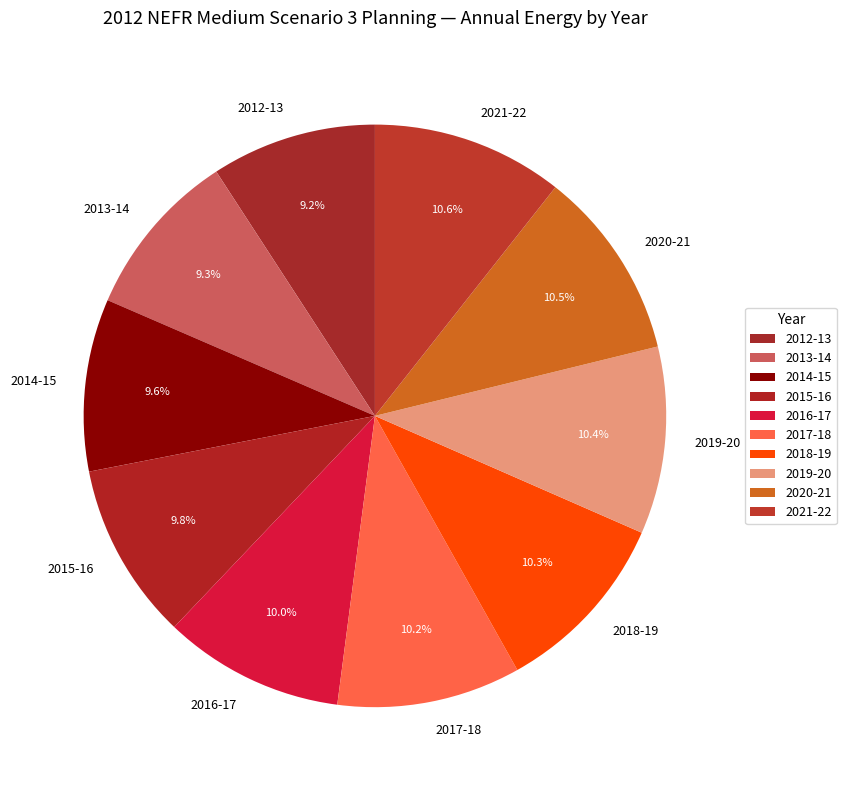

Is there any slice that represents more than half of the pie?

No